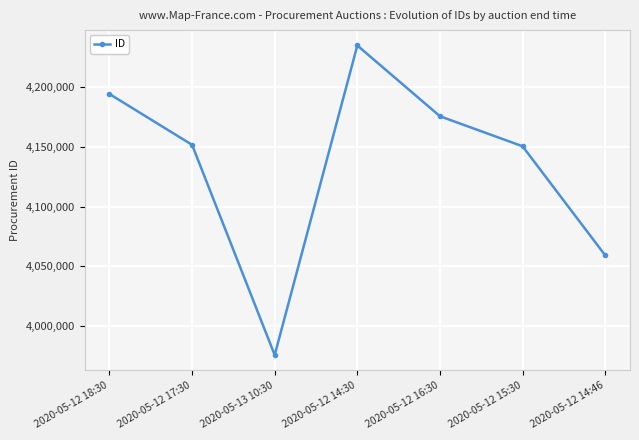

The value at 2020-05-13 10:30 is 1893612. True or false?

False